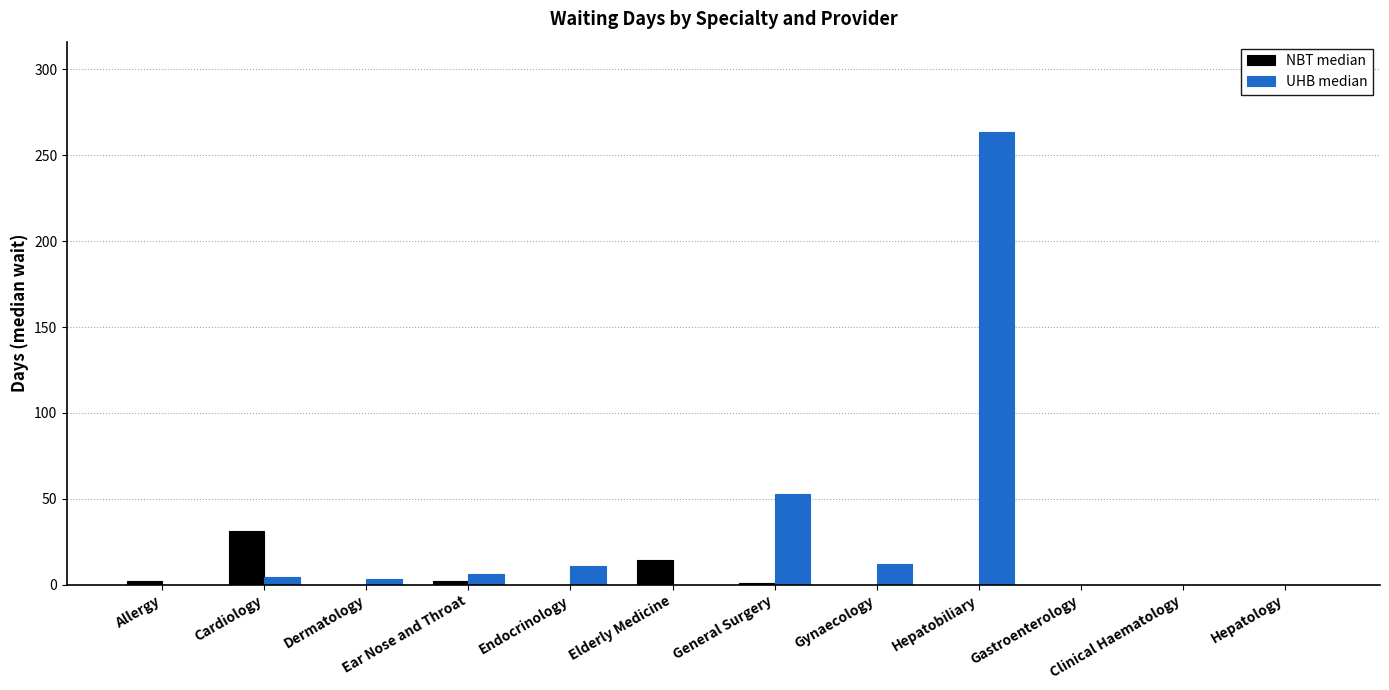

How many groups of bars are there?

12